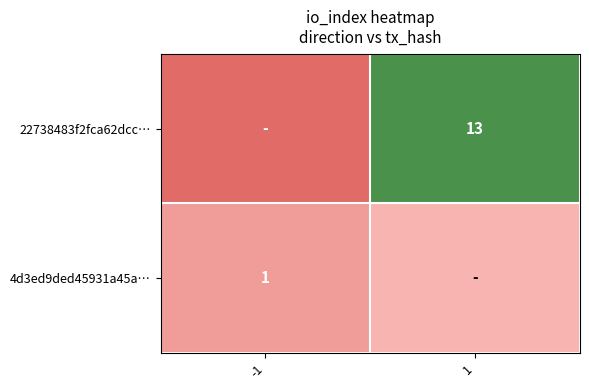

True or false: 4d3ed9ded45931a45a… has a value of 1 at -1.

True